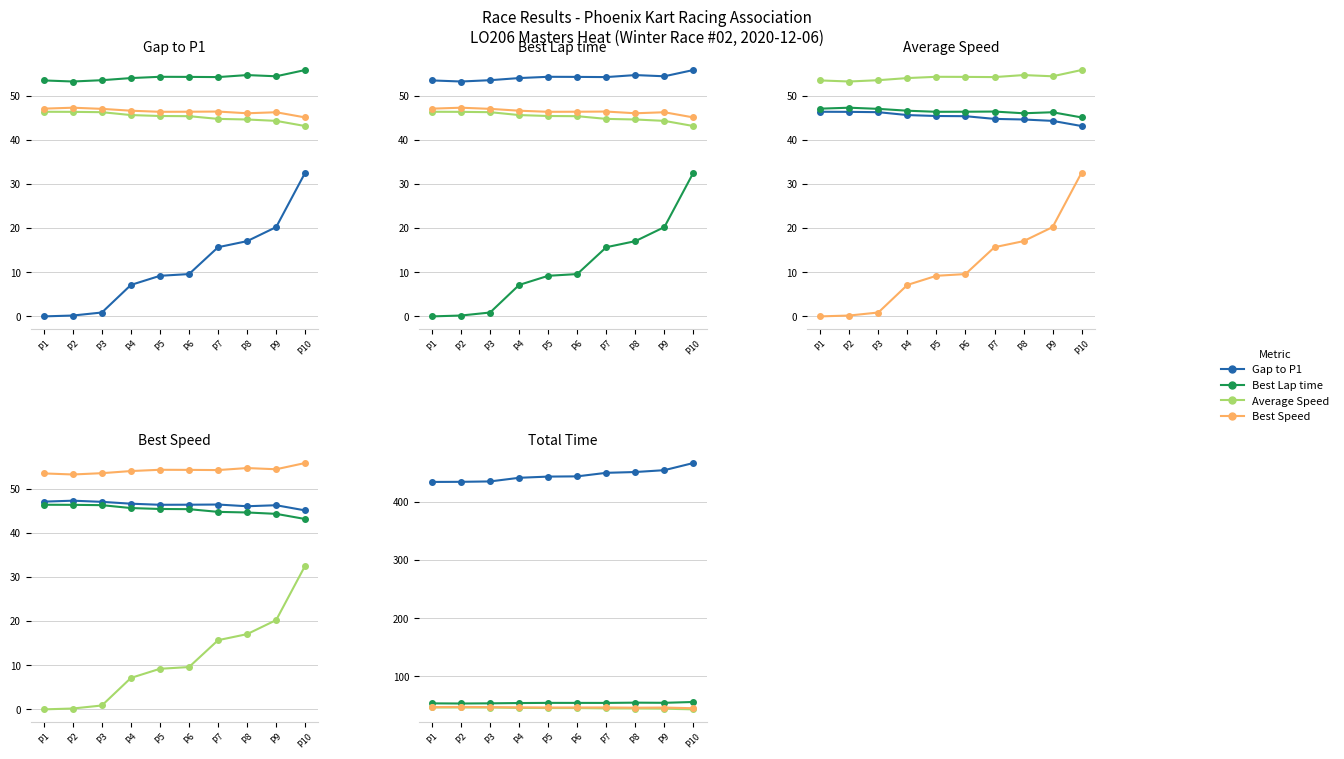

True or false: Best Speed has more than 1 interior local peaks.

True